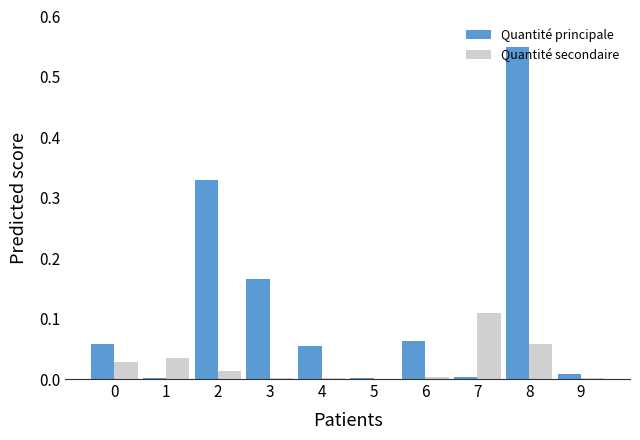

Which category has the highest value in the Quantité secondaire series?

7